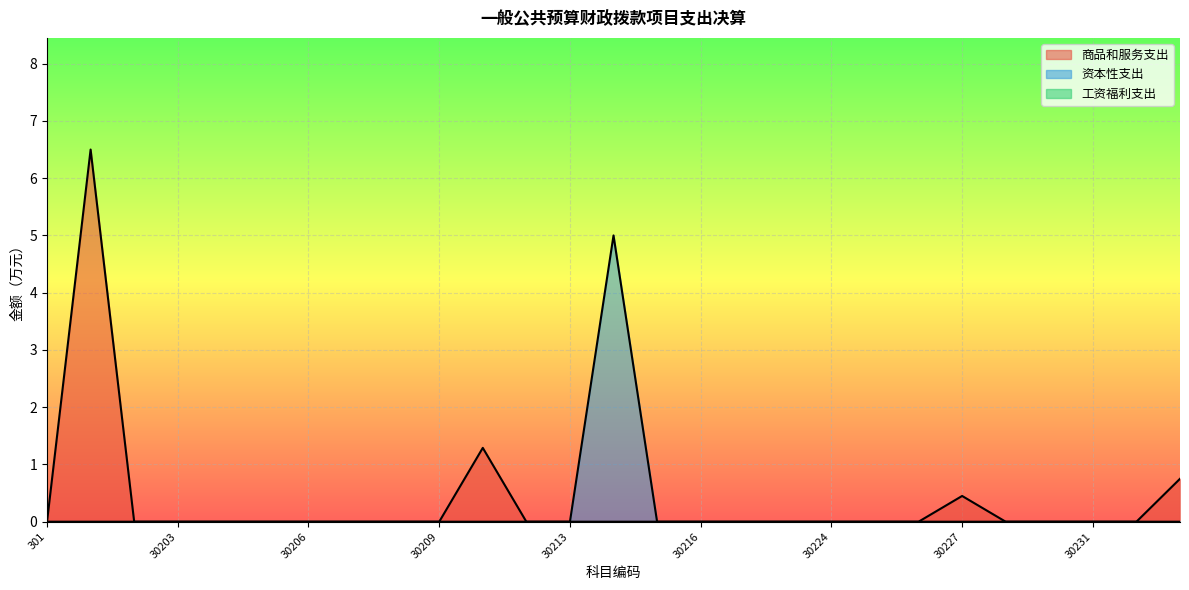

Reading left to right, what are all the values shown in this chart?

商品和服务支出: 0.0	6.5	0.0	0.0	0.0	0.0	0.0	0.0	0.0	0.0	1.3	0.0	0.0	0.0	0.0	0.0	0.0	0.0	0.0	0.0	0.0	0.5	0.0	0.0	0.0	0.0	0.8
资本性支出: 0.0	0.0	0.0	0.0	0.0	0.0	0.0	0.0	0.0	0.0	0.0	0.0	0.0	5.0	0.0	0.0	0.0	0.0	0.0	0.0	0.0	0.0	0.0	0.0	0.0	0.0	0.0